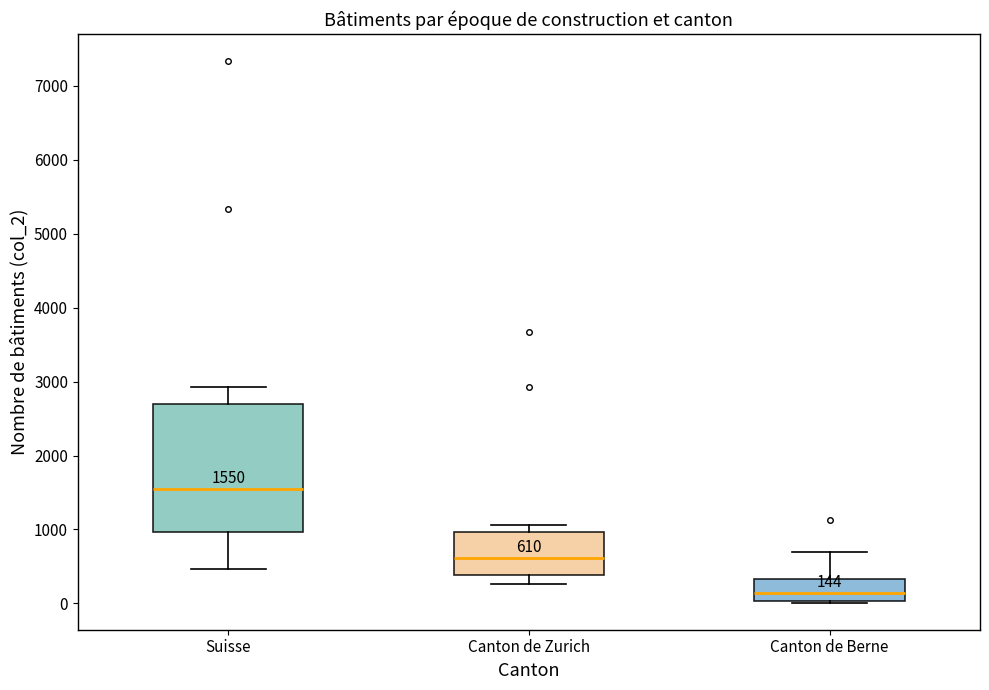

Which box's median line is the highest?

Suisse